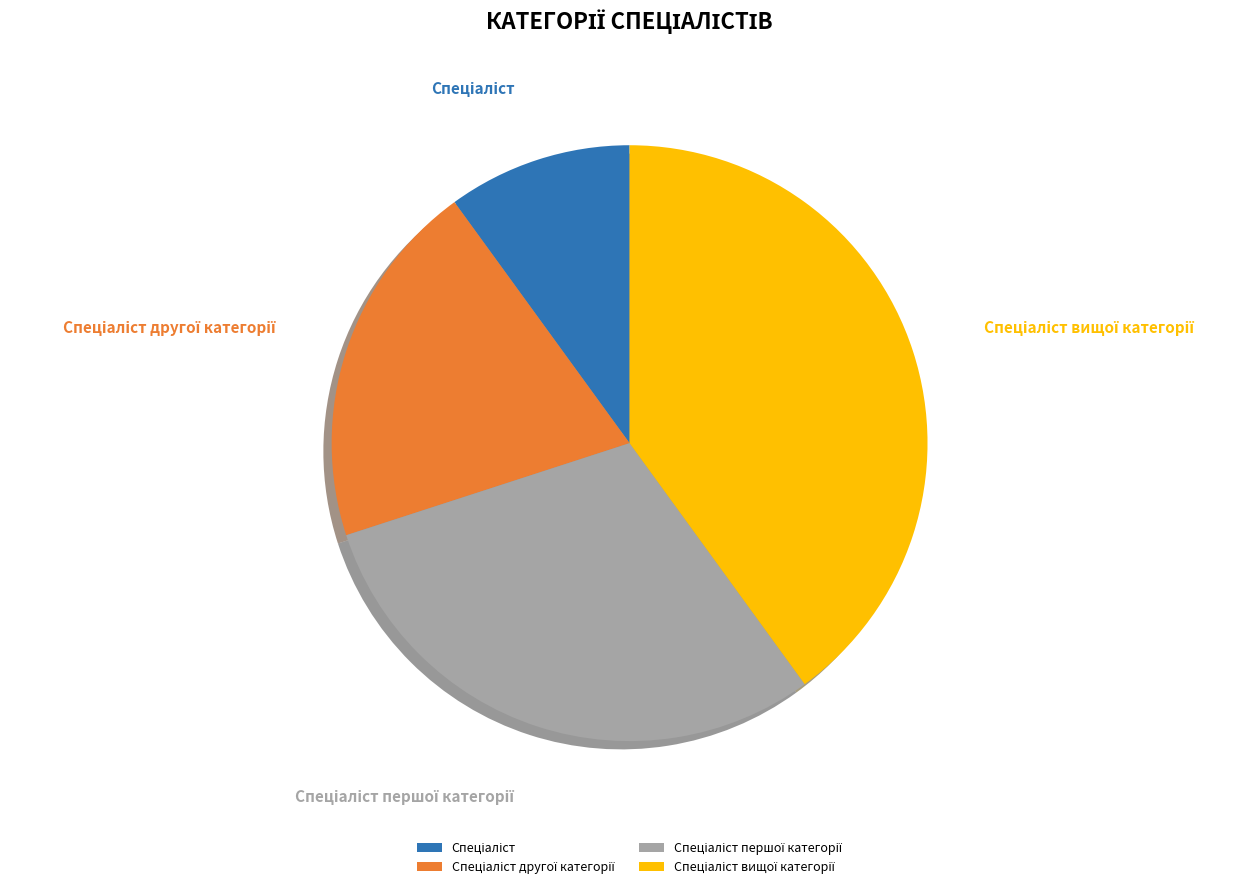

To the nearest percent, what is the average slice percentage?

25%